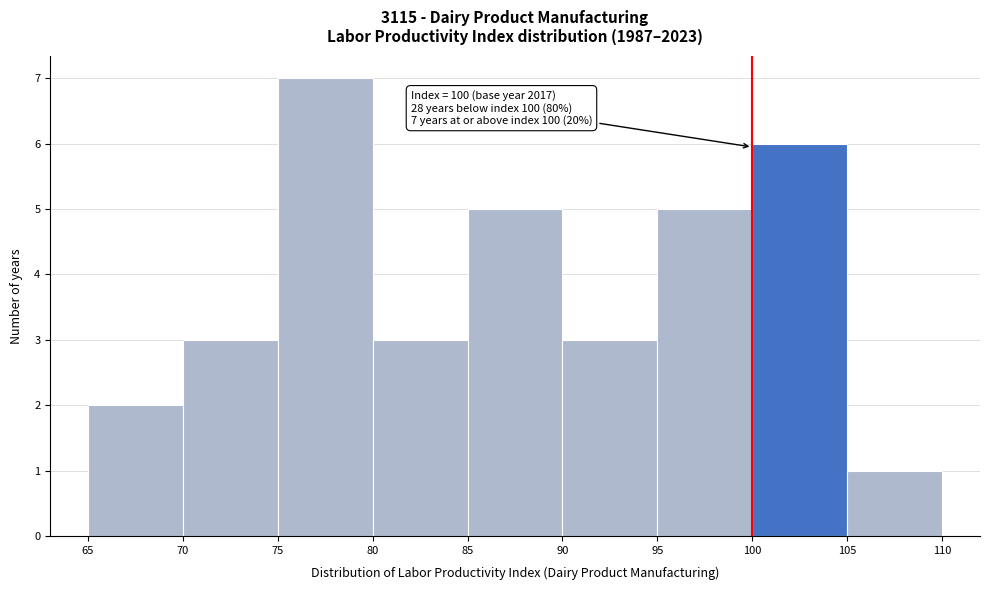

Which range on the x-axis has the tallest bar?

75 to 80